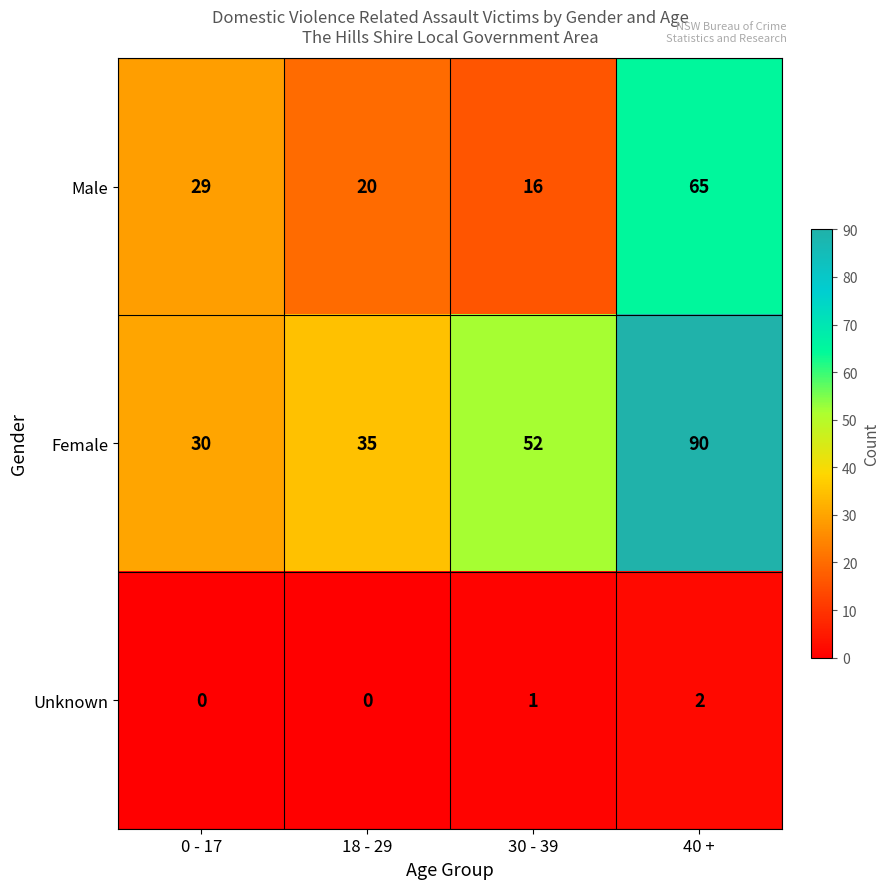

What is the sum of all Male values?

130